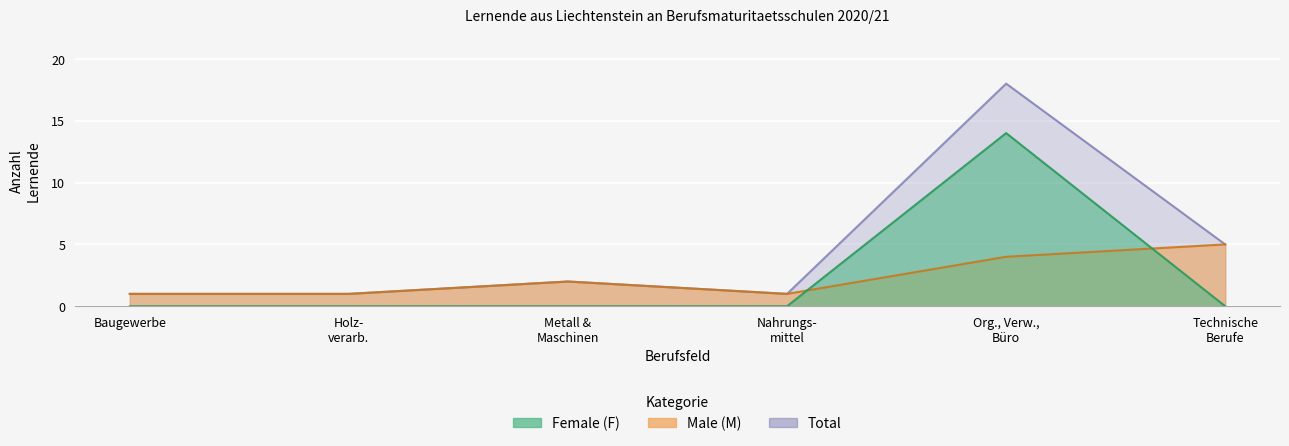

The value of Male (M) at Org., Verw., Büro is 4. True or false?

True